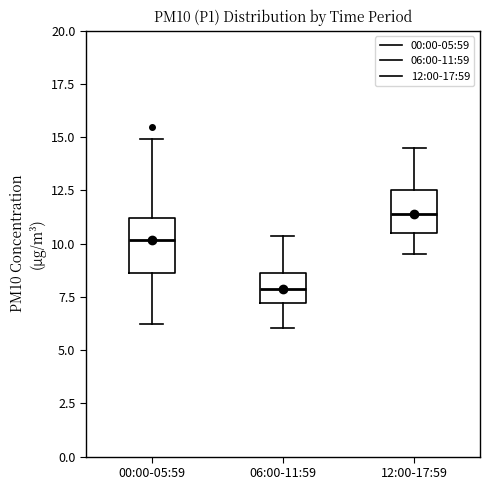

Which box is the tallest, from its lower edge to its upper edge?

00:00-05:59